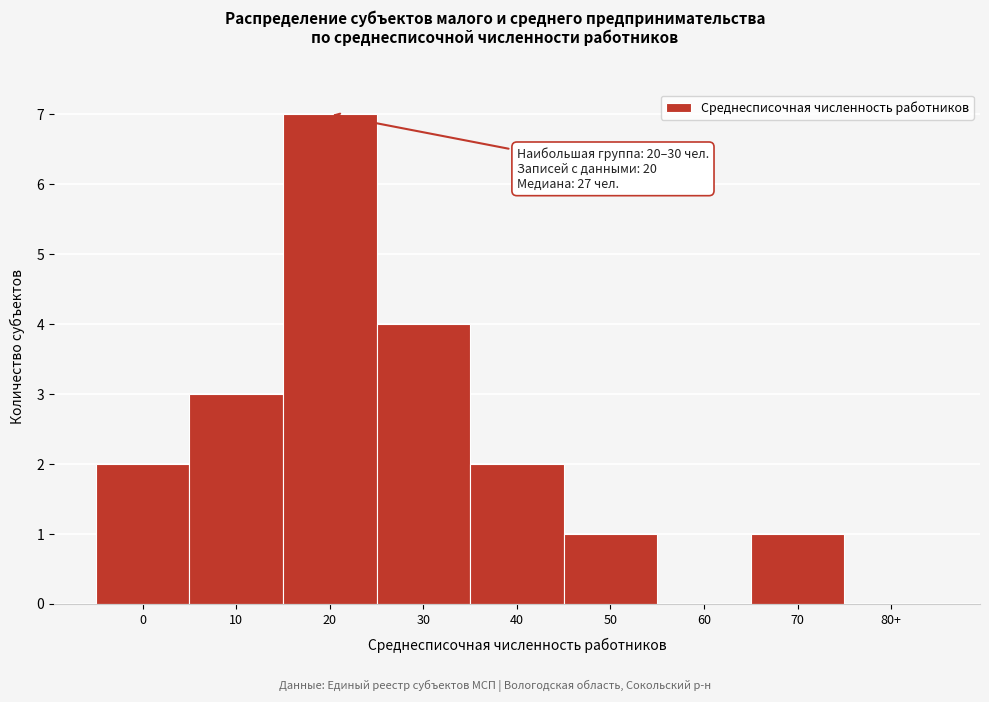

Reading left to right, what are all the values shown in this chart?

0=2	10=3	20=7	30=4	40=2	50=1	60=0	70=1	80+=0